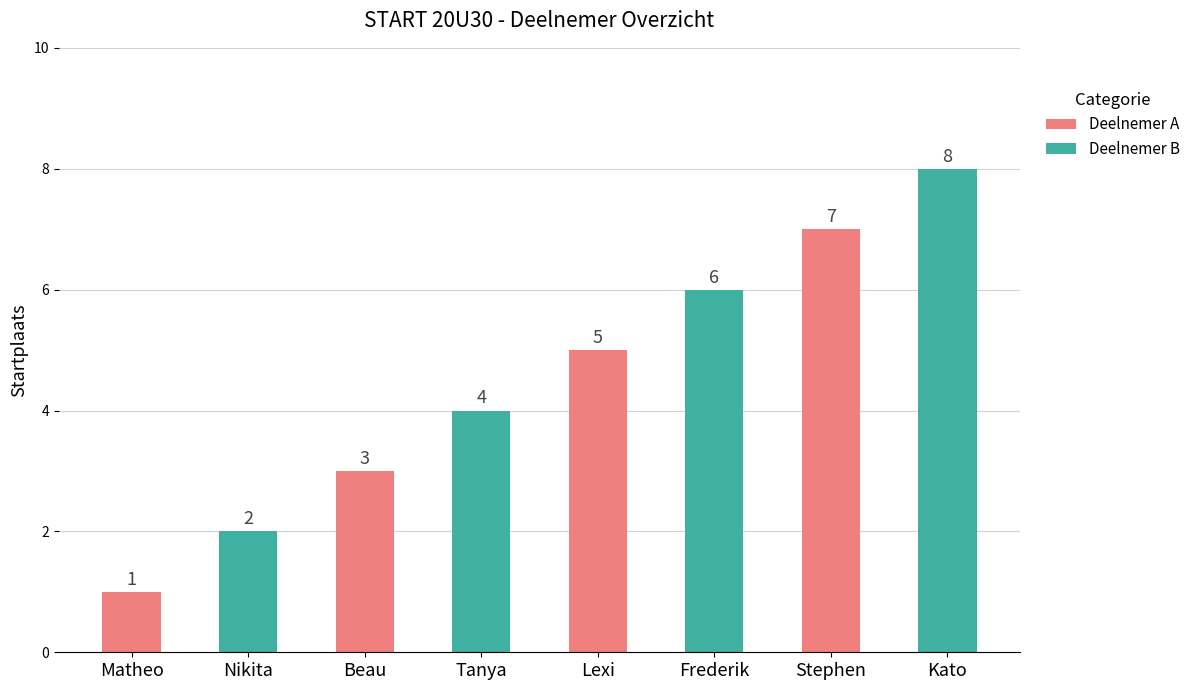

How many distinct data groups are displayed?

1